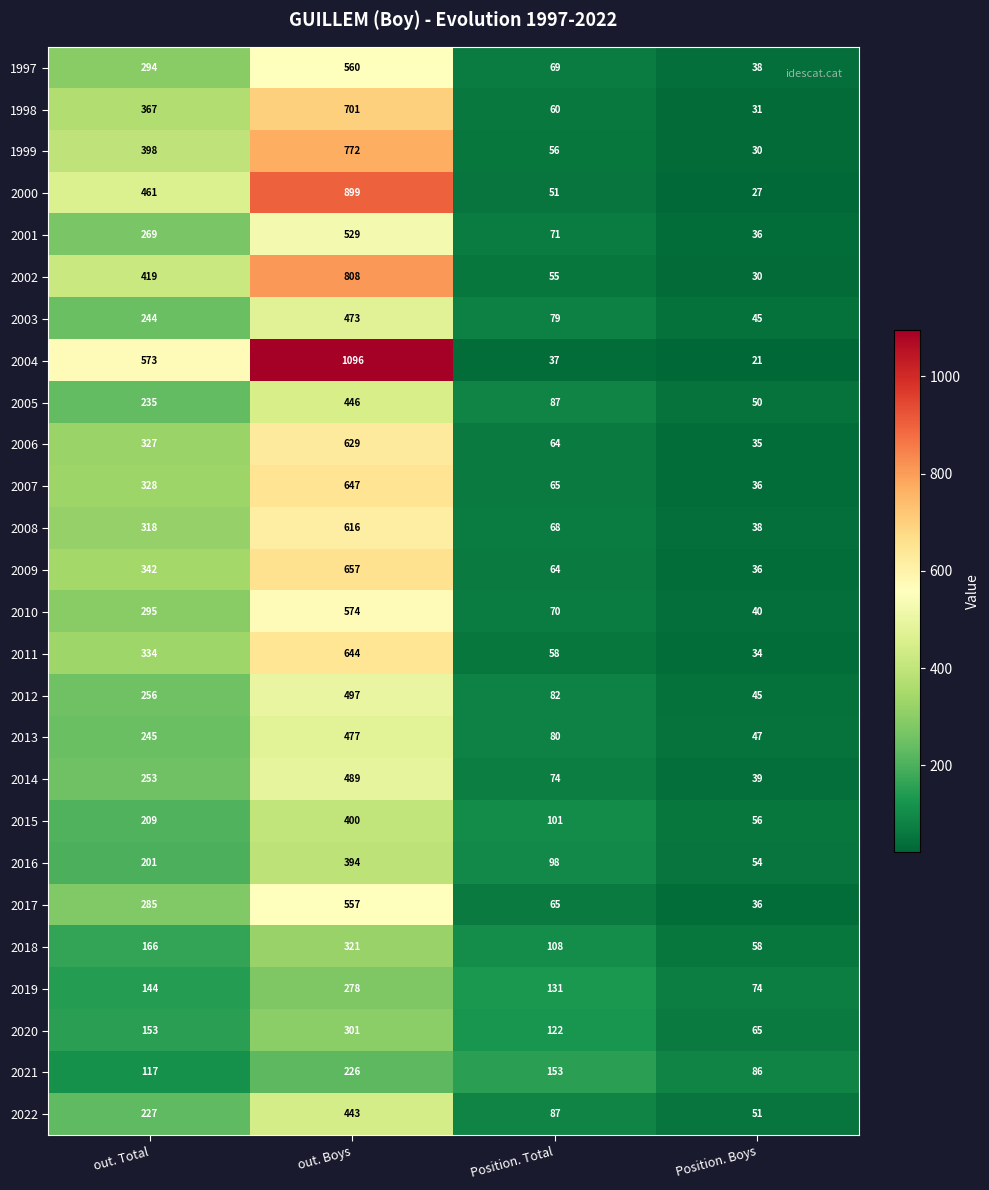

At which category does the chart reach its peak across all series?

out. Boys